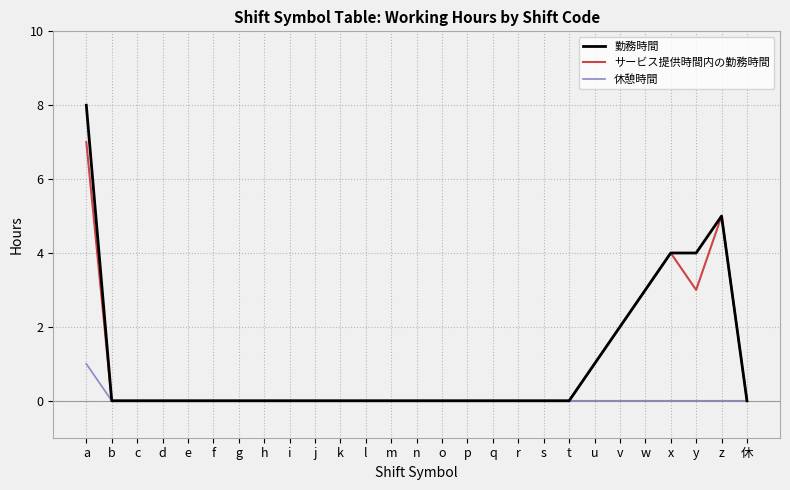

Which series changed the most between v and y?

勤務時間